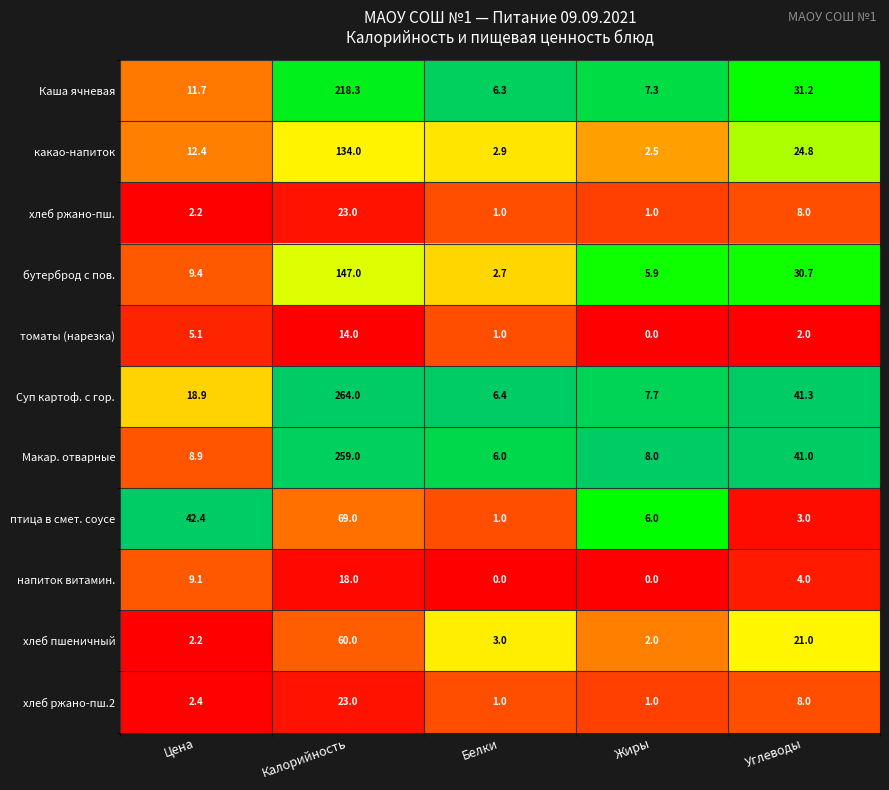

Between Белки and Жиры, which series saw the biggest shift?

птица в смет. соусе